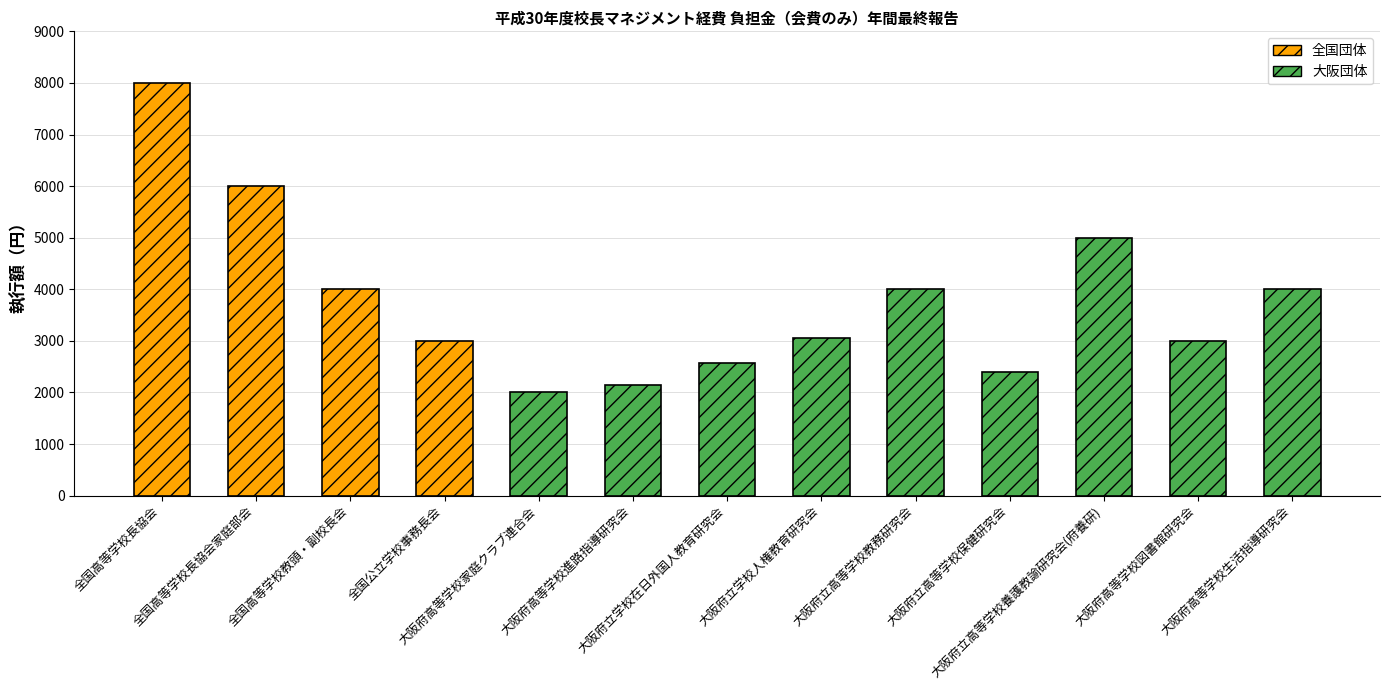

How many data points are less than 3050?

6